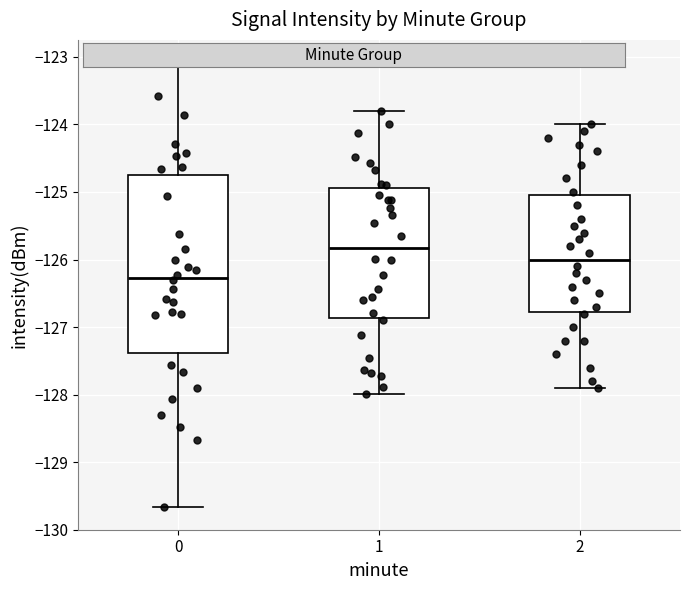

Comparing the boxes themselves (not the whiskers), which one is the tallest?

0